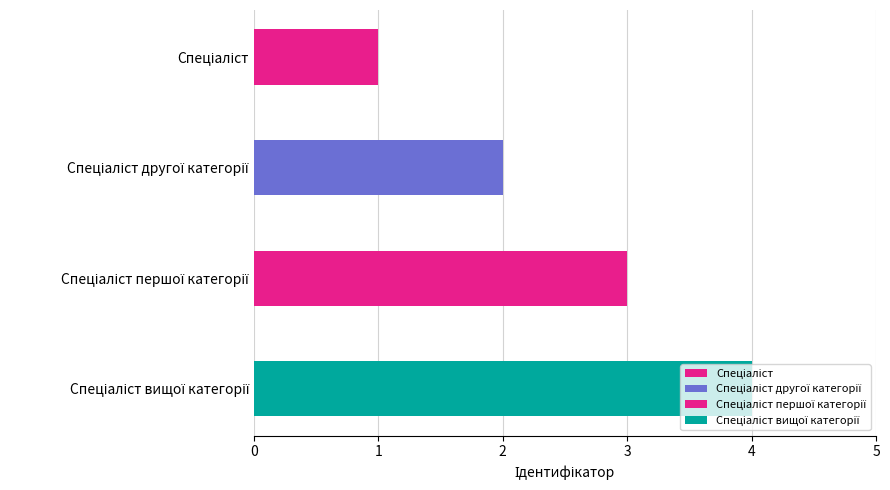

Reading right to left, list all the values displayed in this chart.

4	3	2	1